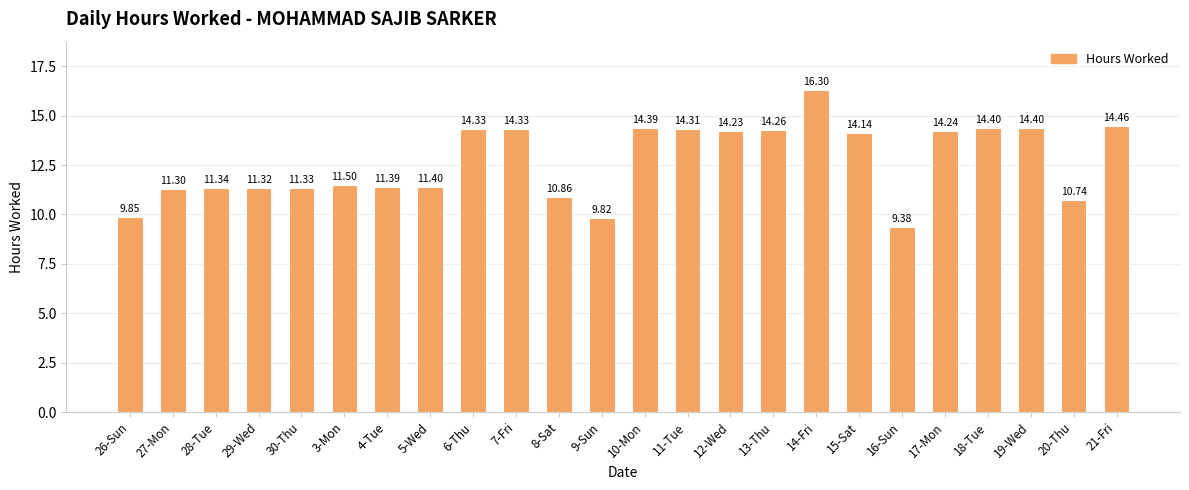

What is the difference between the maximum and second lowest values?

6.5